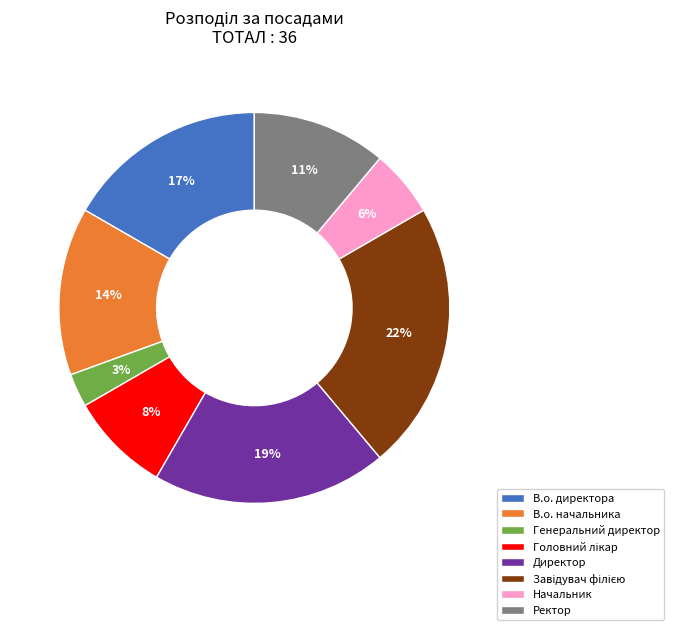

Which category has the smallest portion of the pie?

Генеральний директор